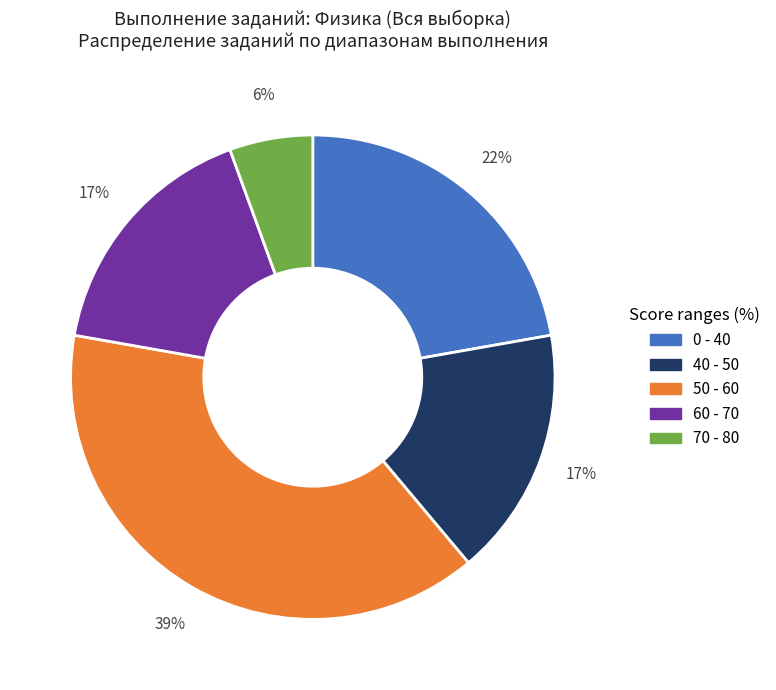

Is there any slice that represents more than half of the pie?

No